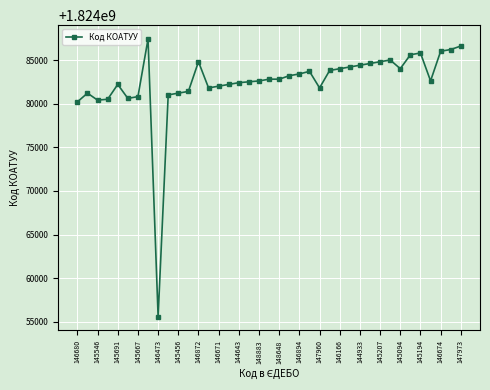

What is the average value?

1824082465